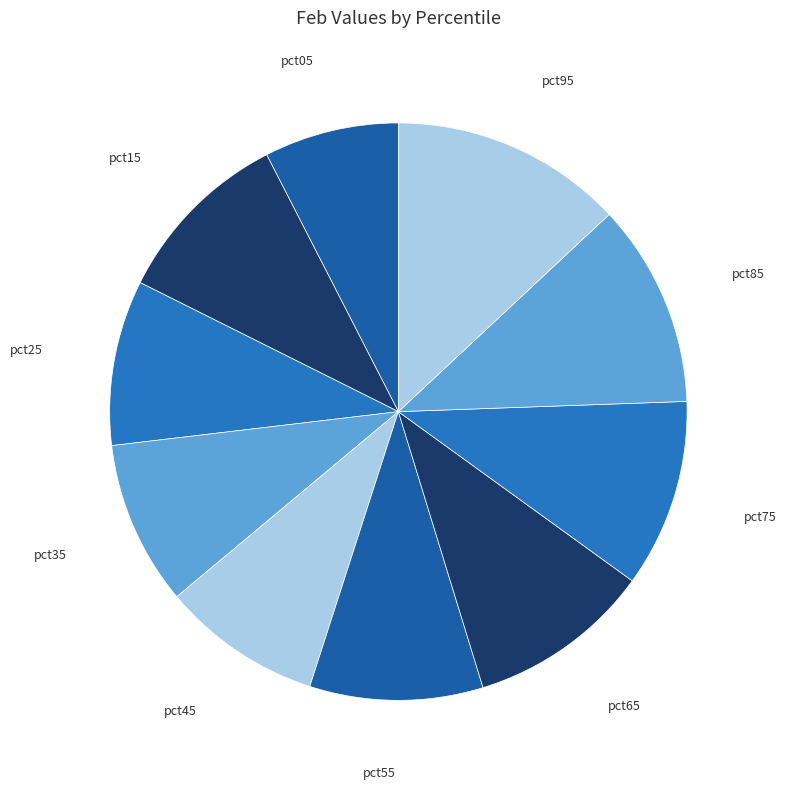

How many segments does this pie chart have?

10